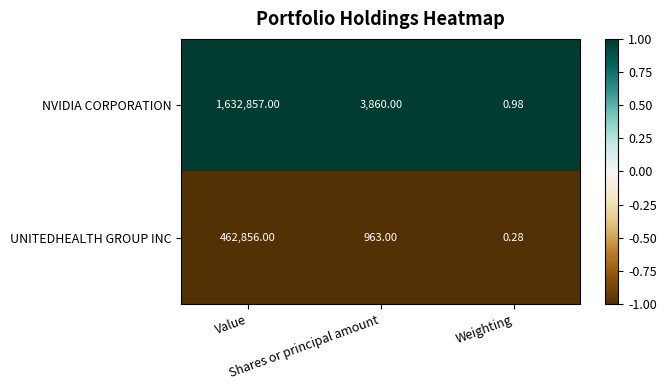

Which series has the largest range (max minus min)?

NVIDIA CORPORATION